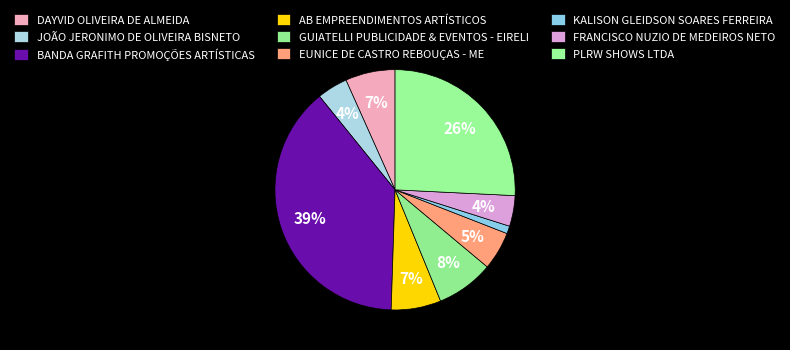

What is the change in value from BANDA GRAFITH PROMOÇÕES ARTÍSTICAS to EUNICE DE CASTRO REBOUÇAS - ME?

-65000